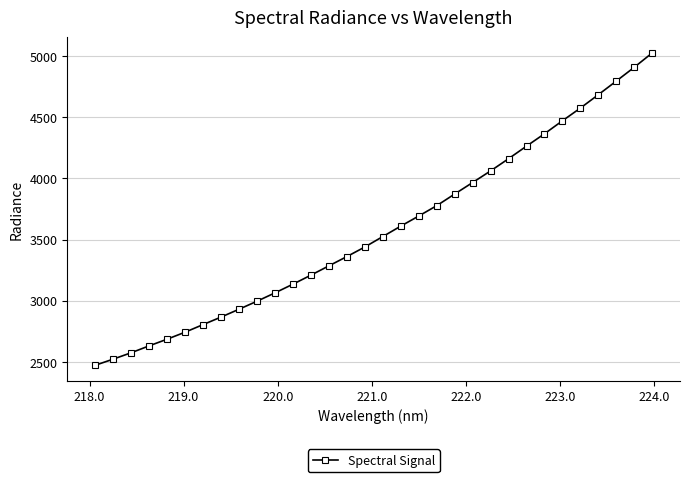

What is the value of the 1st point from the left?

2473.1